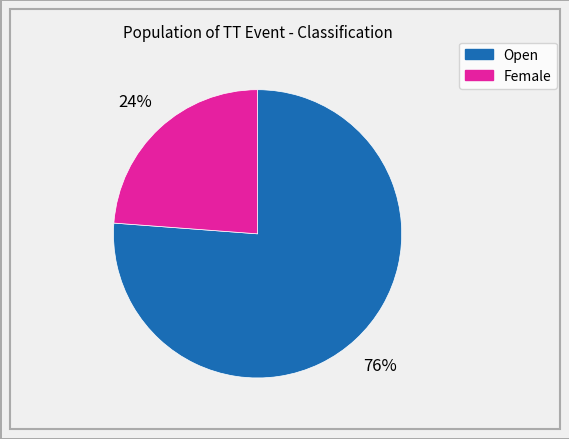

How many slices are in this pie chart?

2